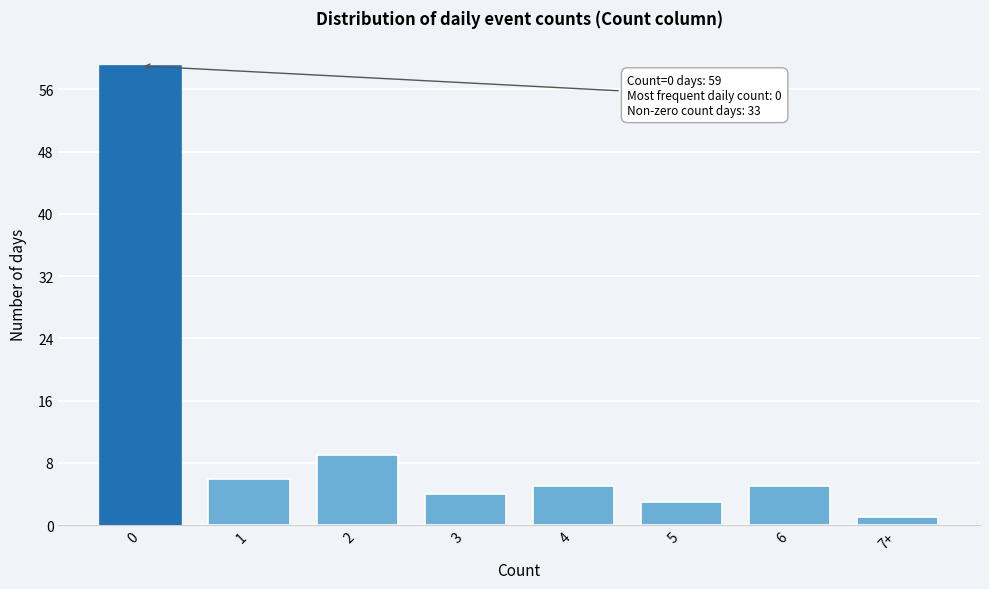

Reading right to left, transcribe all the data shown in this chart.

1	5	3	5	4	9	6	59